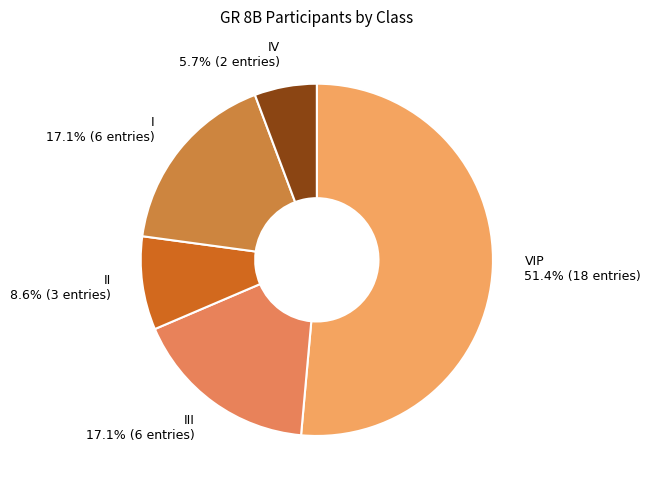

Which slice is the largest?

VIP